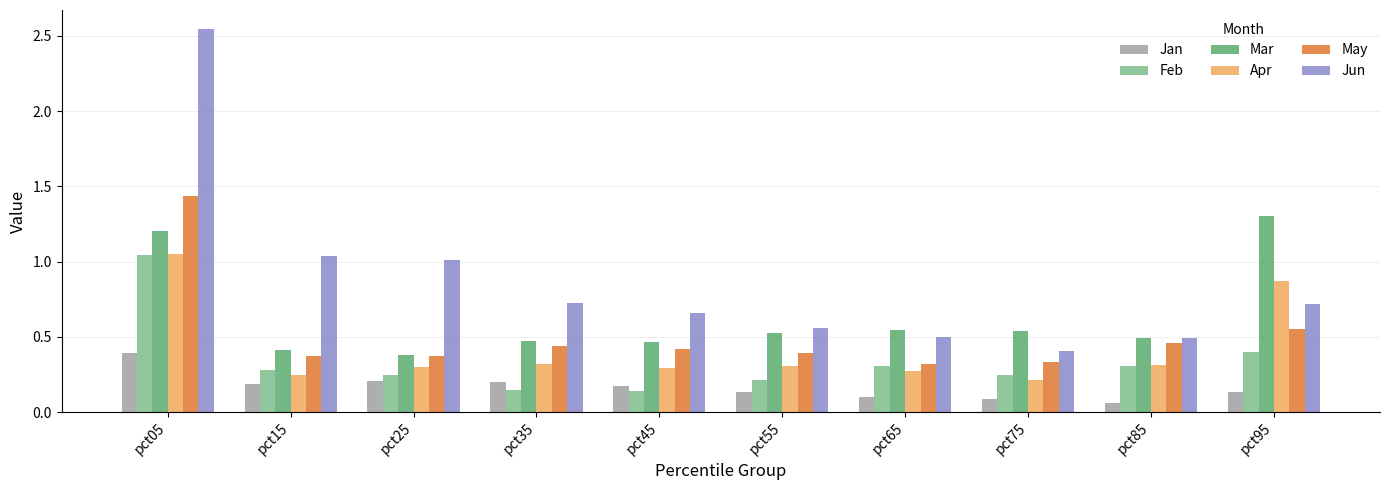

At which category is the sum across all series the highest?

pct05